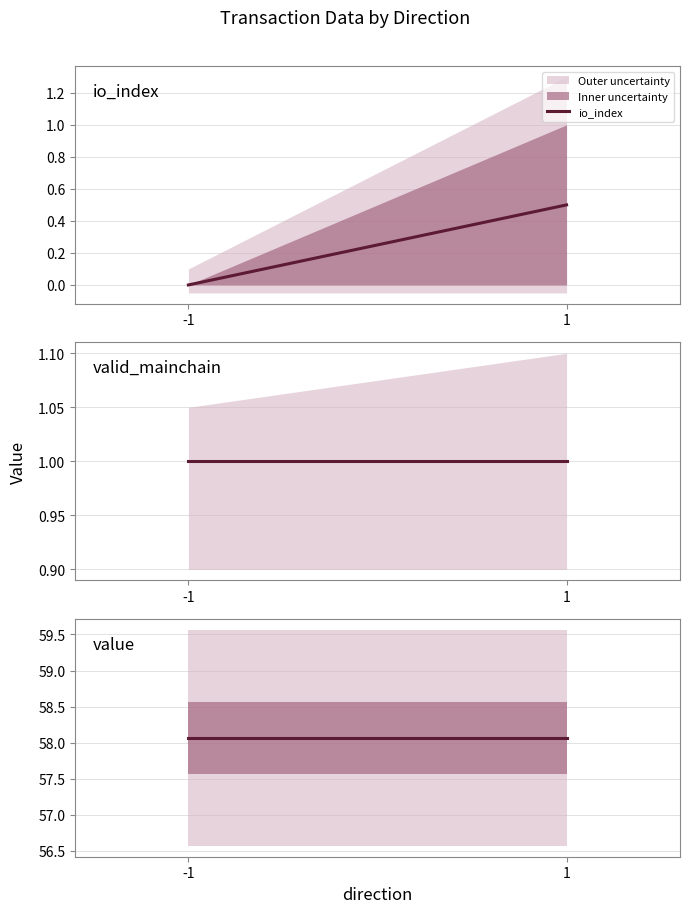

What is the total value across all series at -1?

59.1